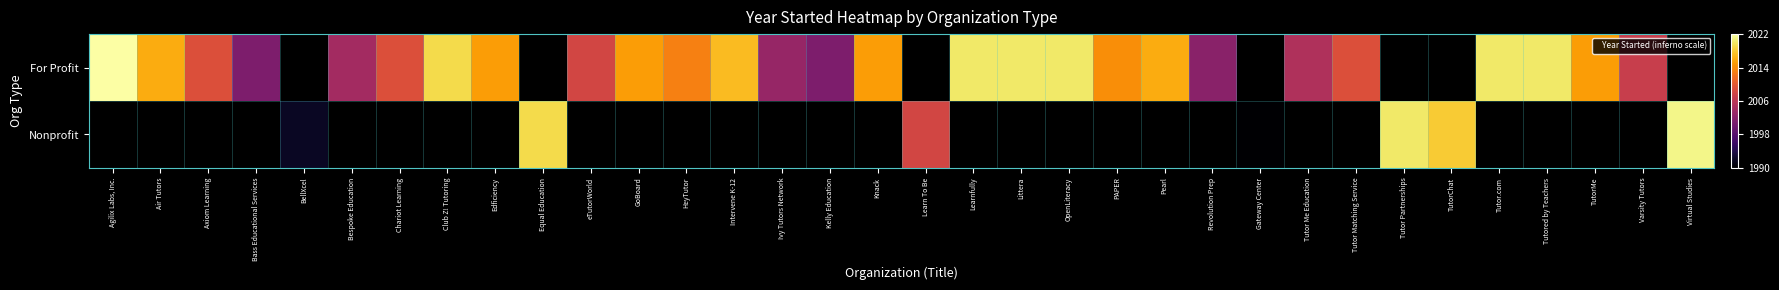

True or false: Nonprofit has a value of 0.1 at BellXcel.

True